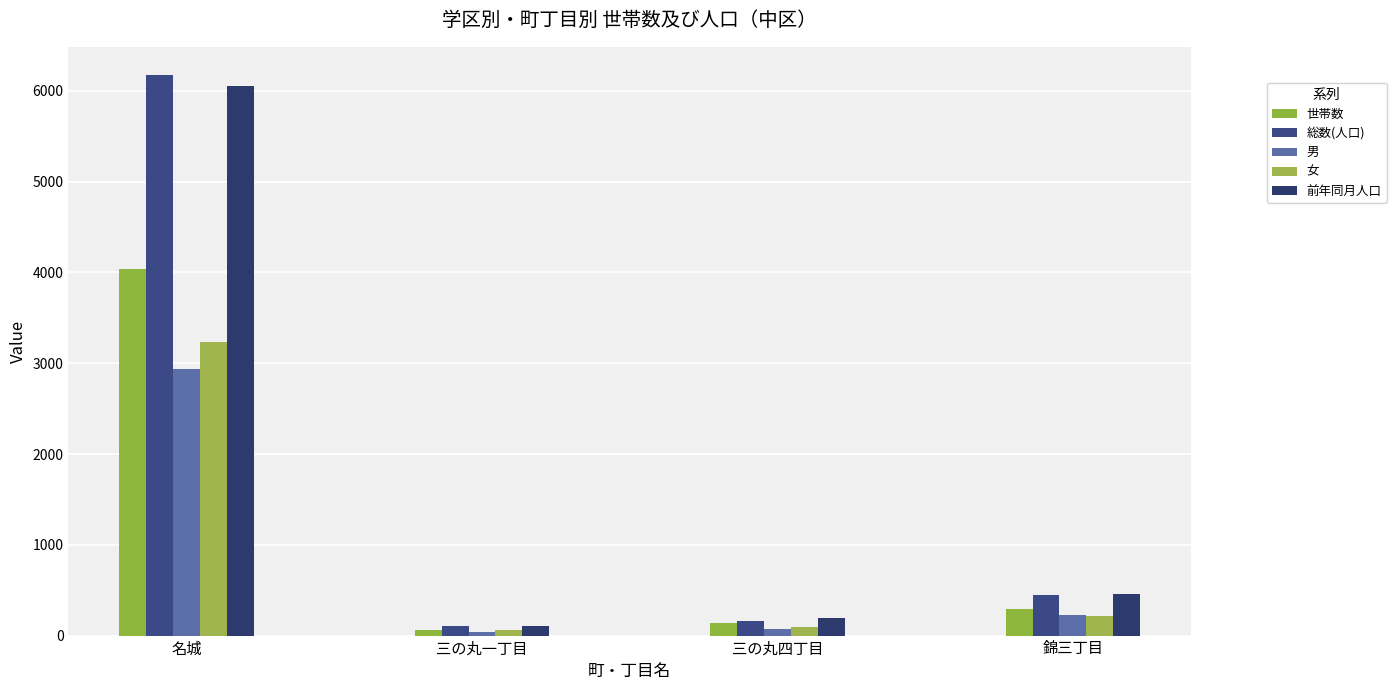

What is the label of the 1st bar from the left?

名城